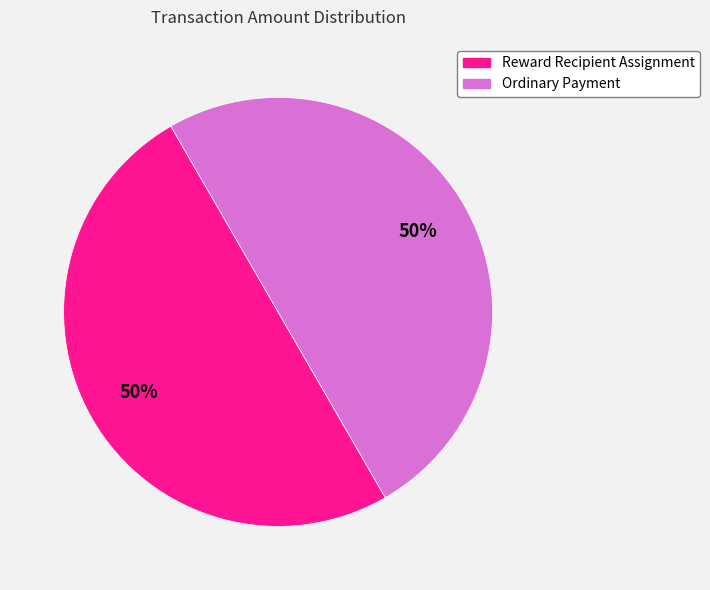

Count the number of slices in the pie.

2